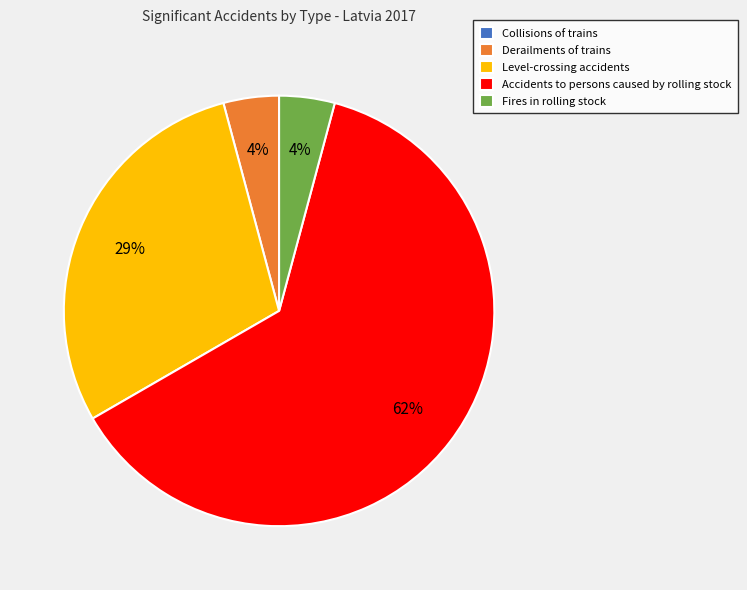

True or false: Derailments of trains accounts for 4% of the total.

True